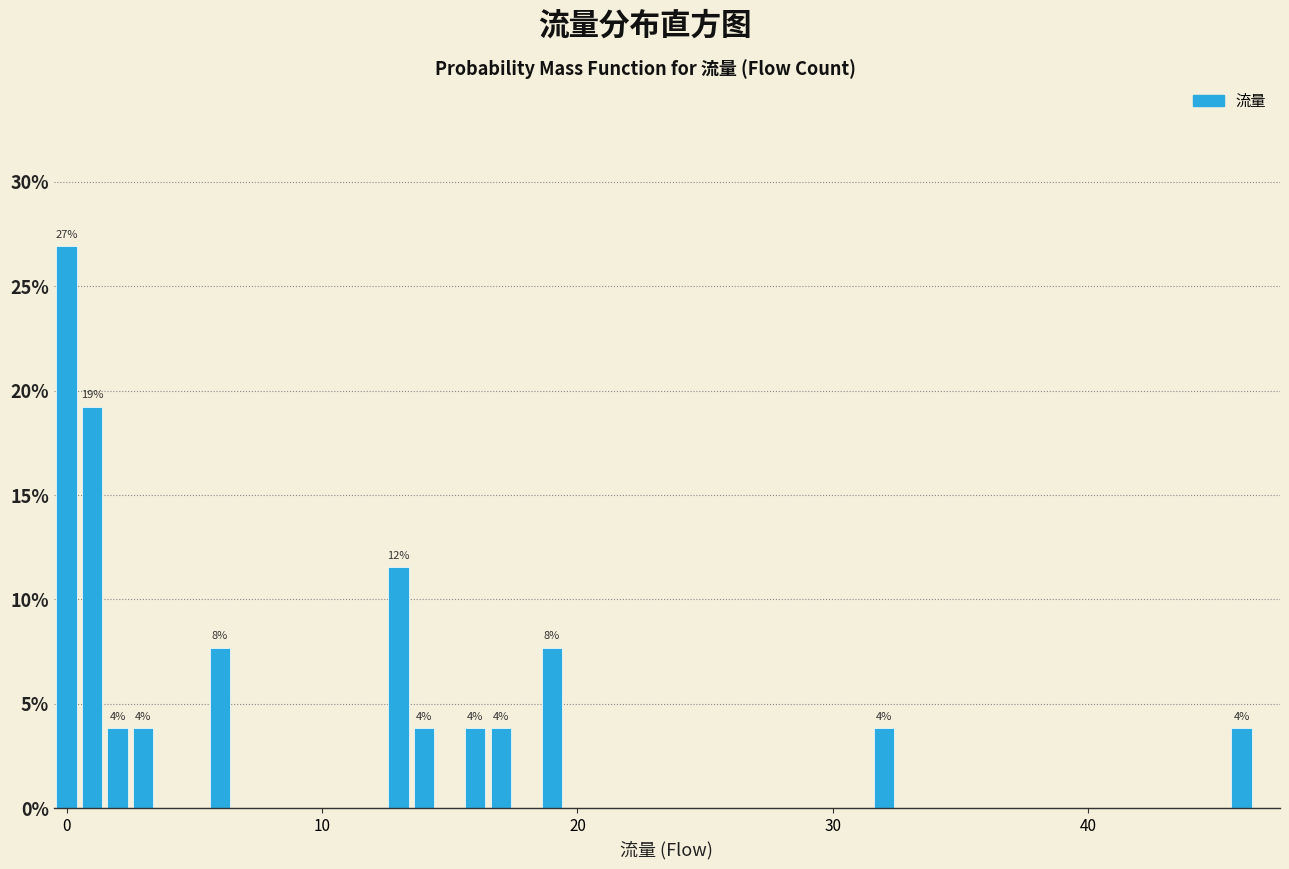

Around what value on the x-axis is the tallest bar? Give the approximate position of its centre, as read against the axis.

0